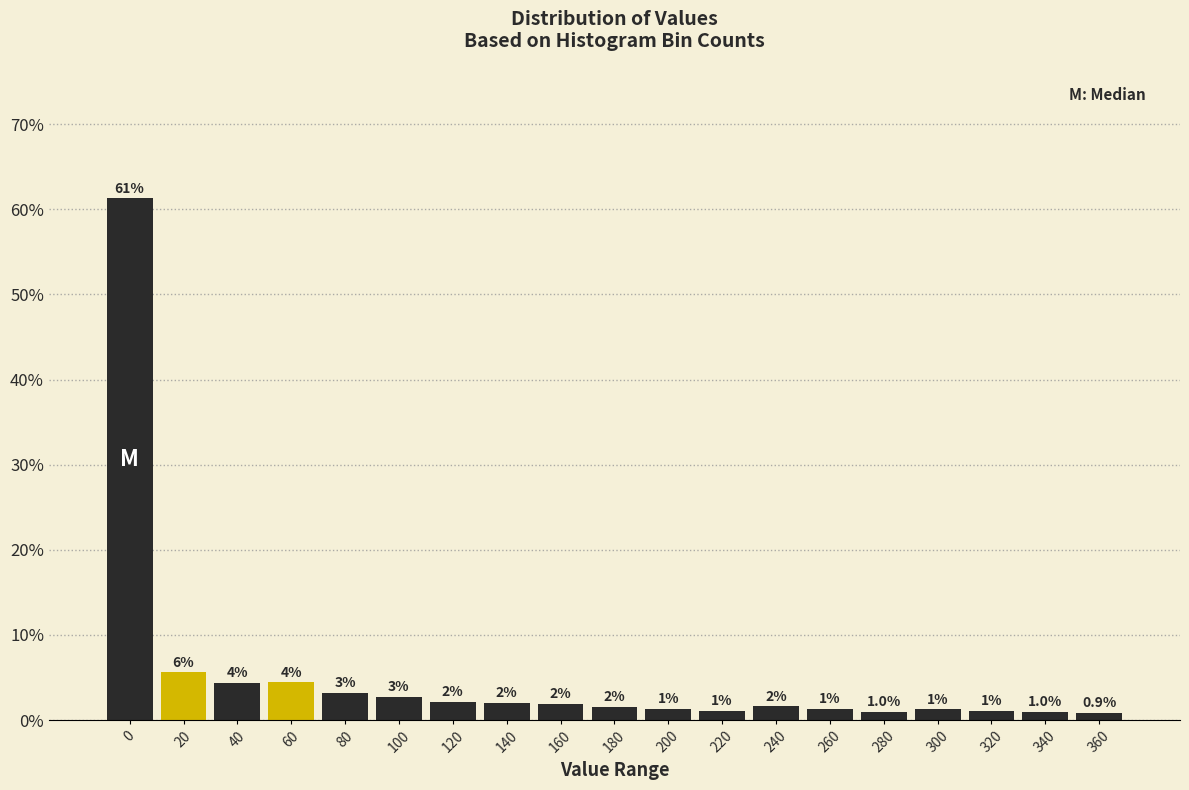

Between 20 and 40, which is larger?

20